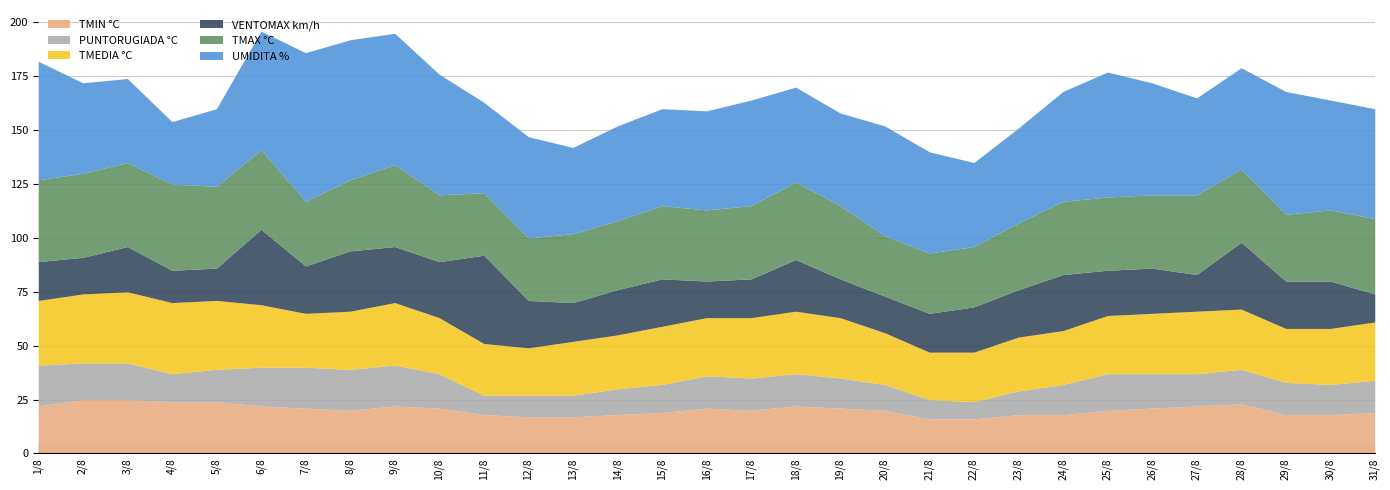

Which series changed the most between 22/8 and 24/8?

UMIDITA %